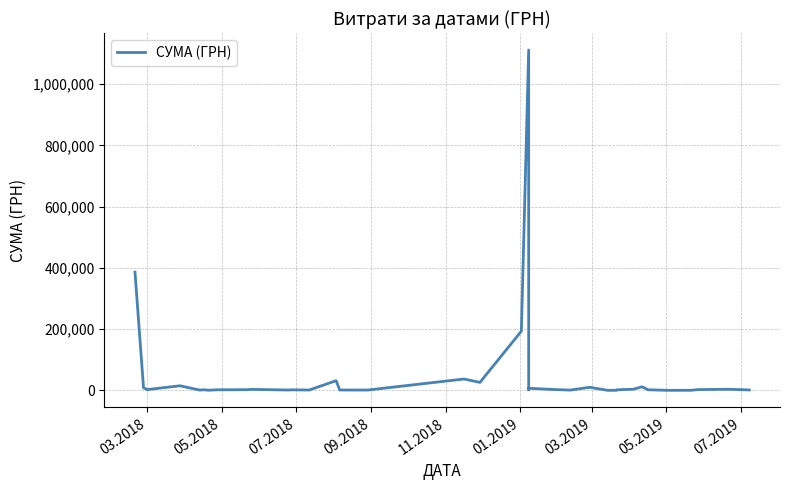

Does the chart have visible grid lines?

Yes